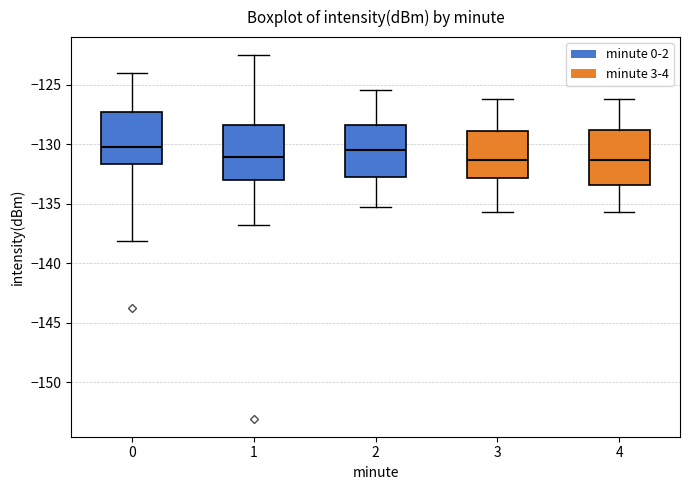

Where is the upper edge of the box at x = 2 on the y-axis? The values are not printed on the chart, so give them approximately, as read against the axis.

-128.5